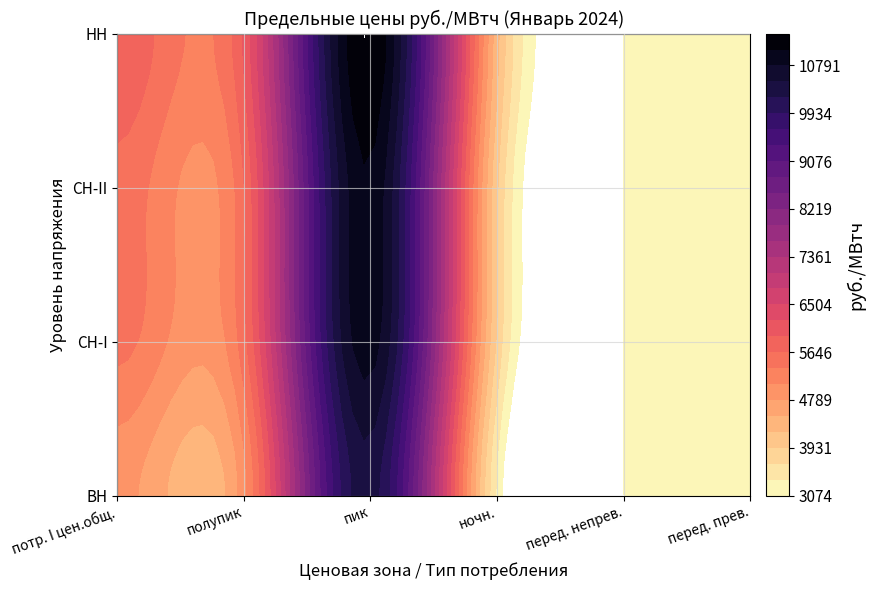

Reading left to right, list all the values displayed in this chart.

ВН: 4881.0	4962.6	10359.3	3292.8	3073.5	3181.1
СН-I: 5449.7	5531.4	10928.0	3861.6	3073.5	3181.1
СН-II: 5544.8	5626.4	11023.0	3956.6	3073.5	3181.1
НН: 5884.6	5966.3	11362.9	4296.5	3073.5	3181.1